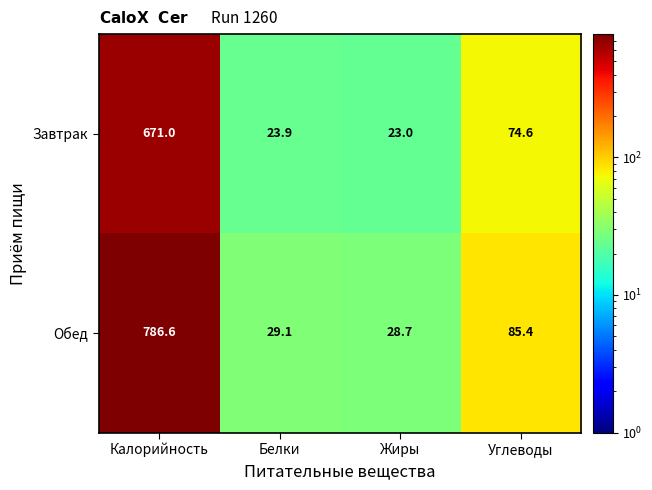

Reading left to right, what are all the values shown in this chart?

Завтрак: 671.0	23.9	23.0	74.6
Обед: 786.6	29.1	28.7	85.4